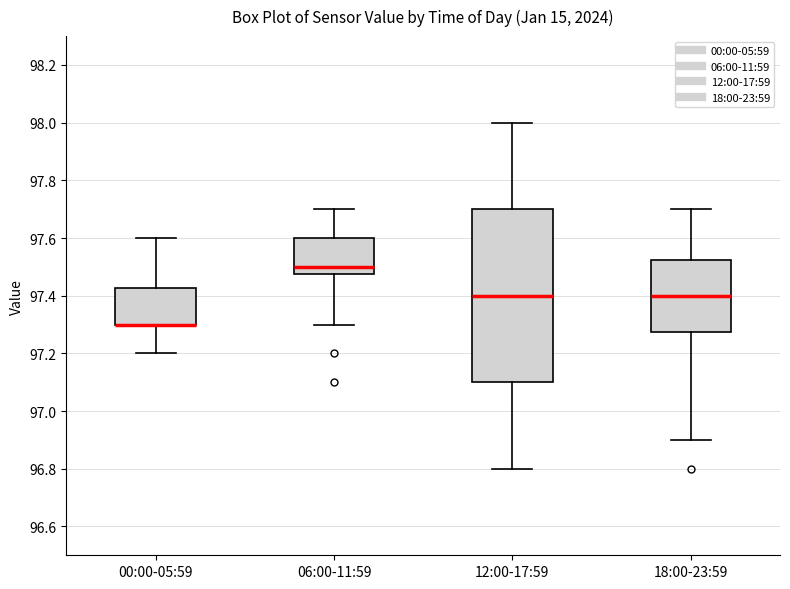

Comparing the boxes themselves (not the whiskers), which one is the tallest?

12:00-17:59